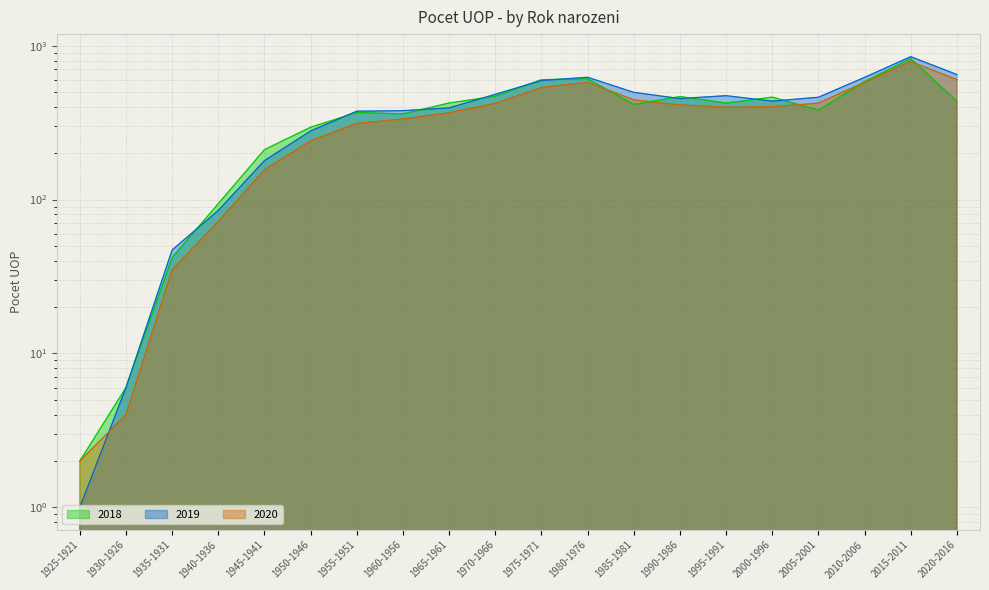

List the labels in order of 2020 value, largest first.

2015-2011, 2020-2016, 1980-1976, 2010-2006, 1975-1971, 1985-1981, 2005-2001, 1970-1966, 1990-1986, 2000-1996, 1995-1991, 1965-1961, 1960-1956, 1955-1951, 1950-1946, 1945-1941, 1940-1936, 1935-1931, 1930-1926, 1925-1921